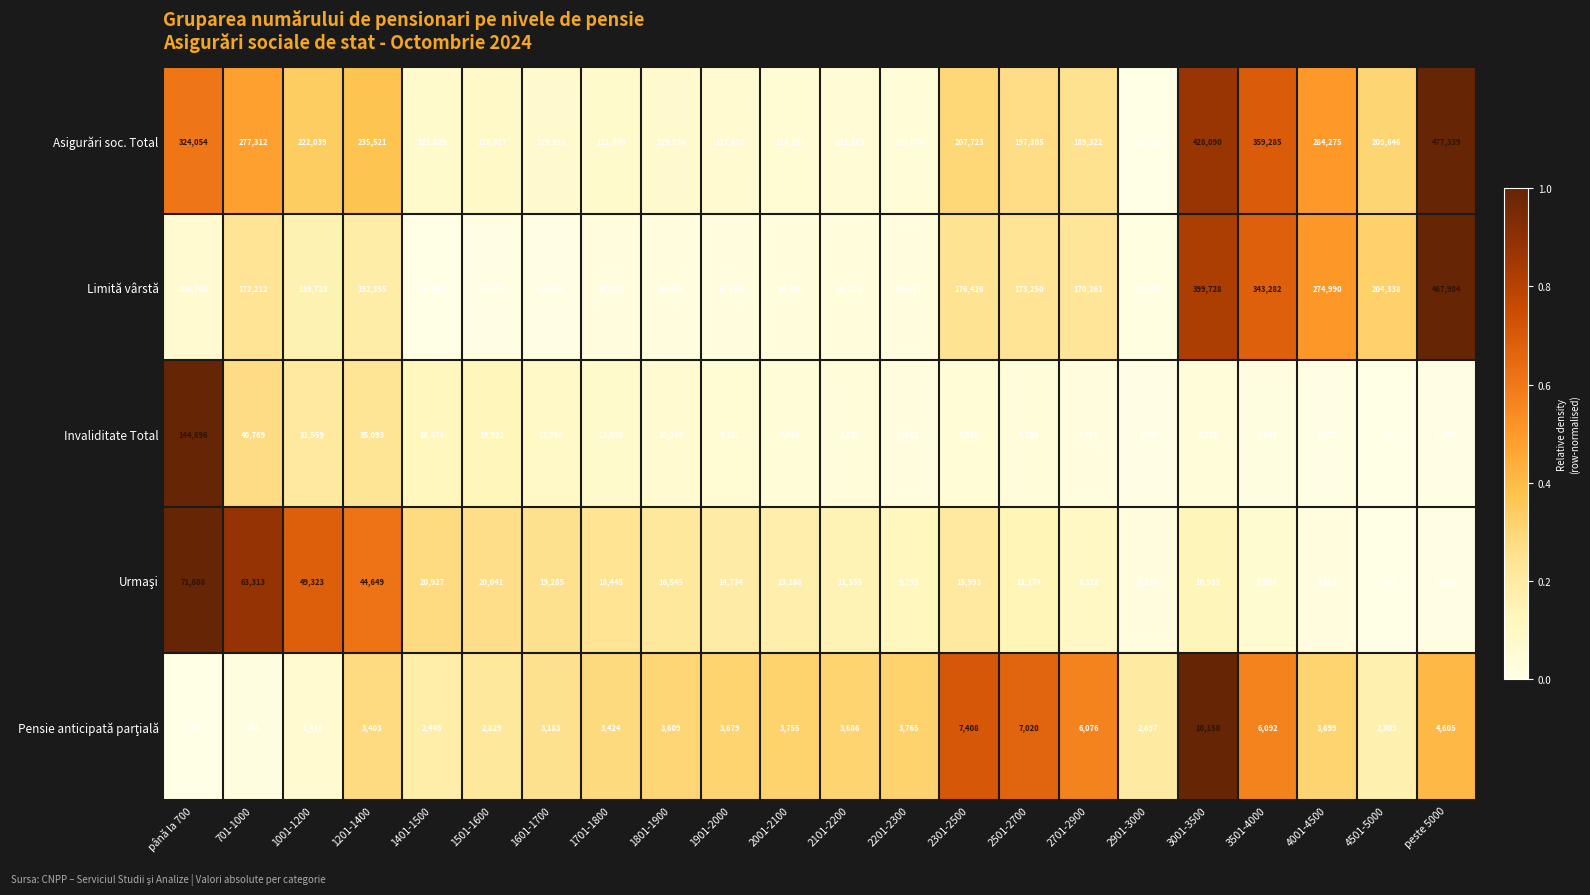

At which label does Limită vârstă reach its peak?

peste 5000